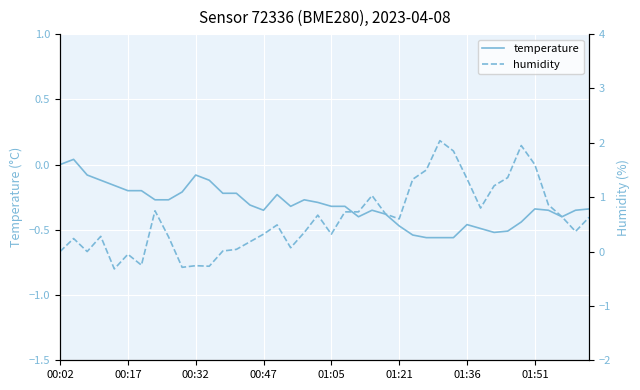

Is it true that temperature equals -0.5 at 01:51?

False